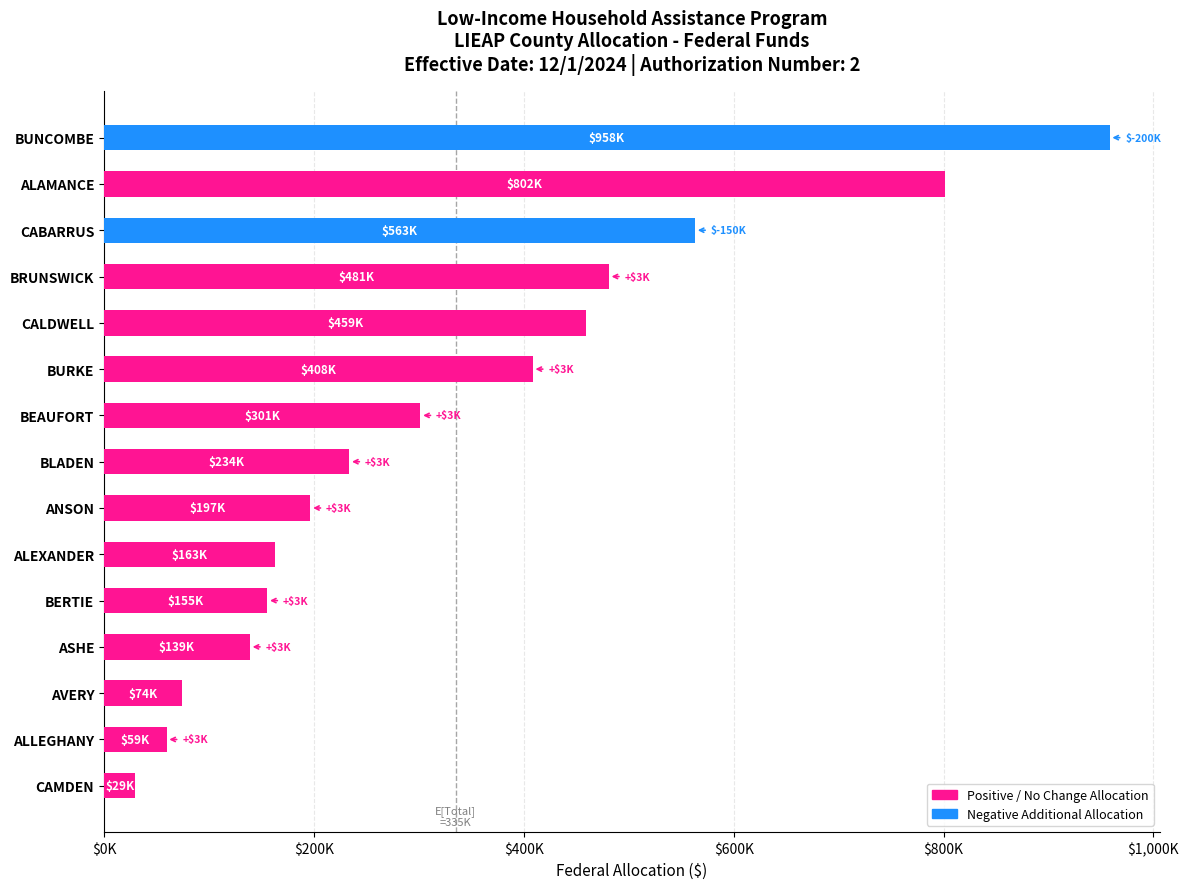

What is the minimum value shown in the chart?

29496